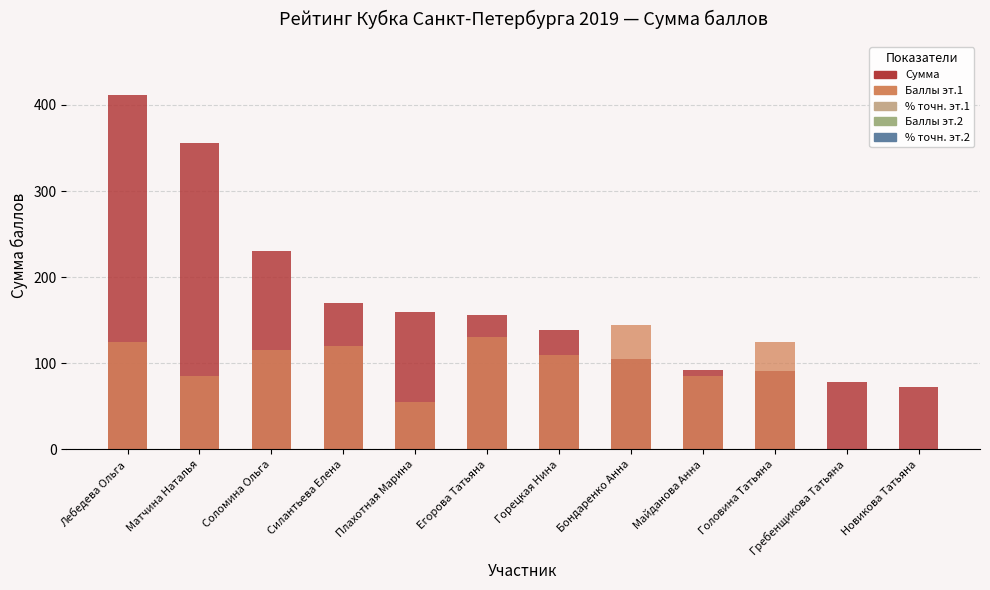

What is the difference between the maximum and second lowest values in the Сумма series?

333.2